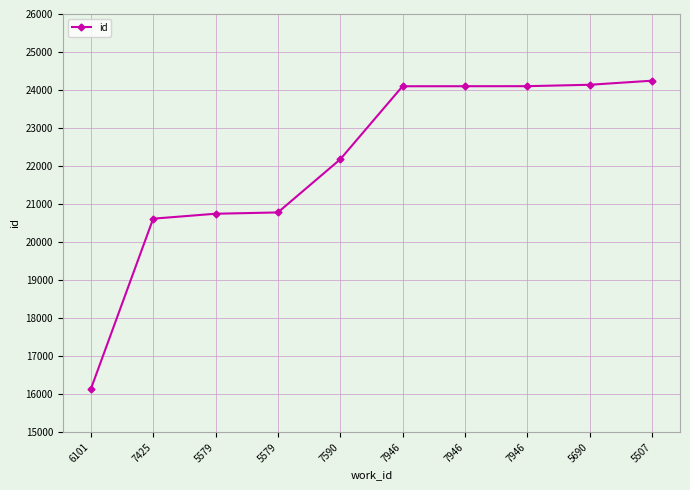

What is the difference between the values at 6101 and 7946?

7968